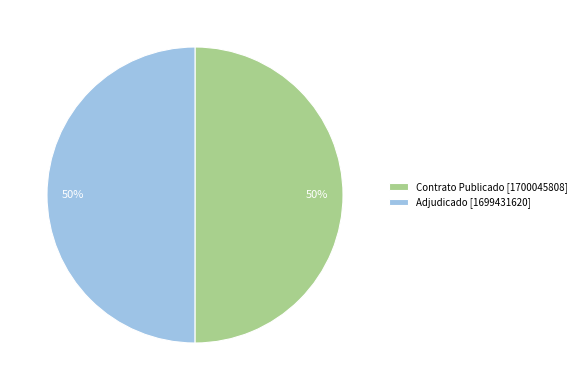

To the nearest percent, what percentage of the pie is Adjudicado [1699431620]?

50%